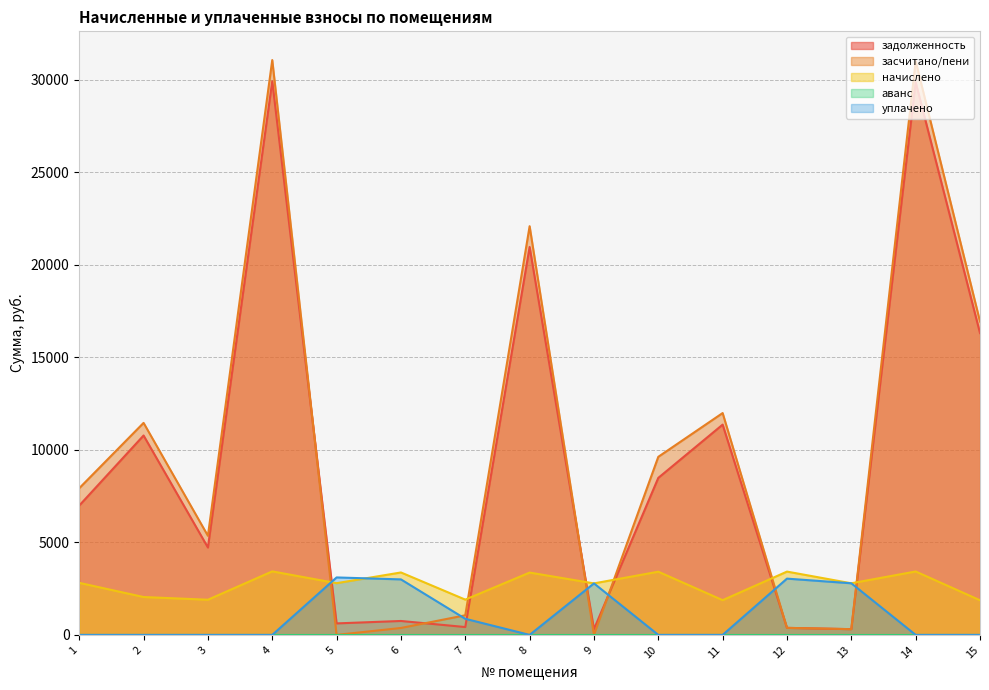

Which series has the largest total across all categories?

засчитано/пени